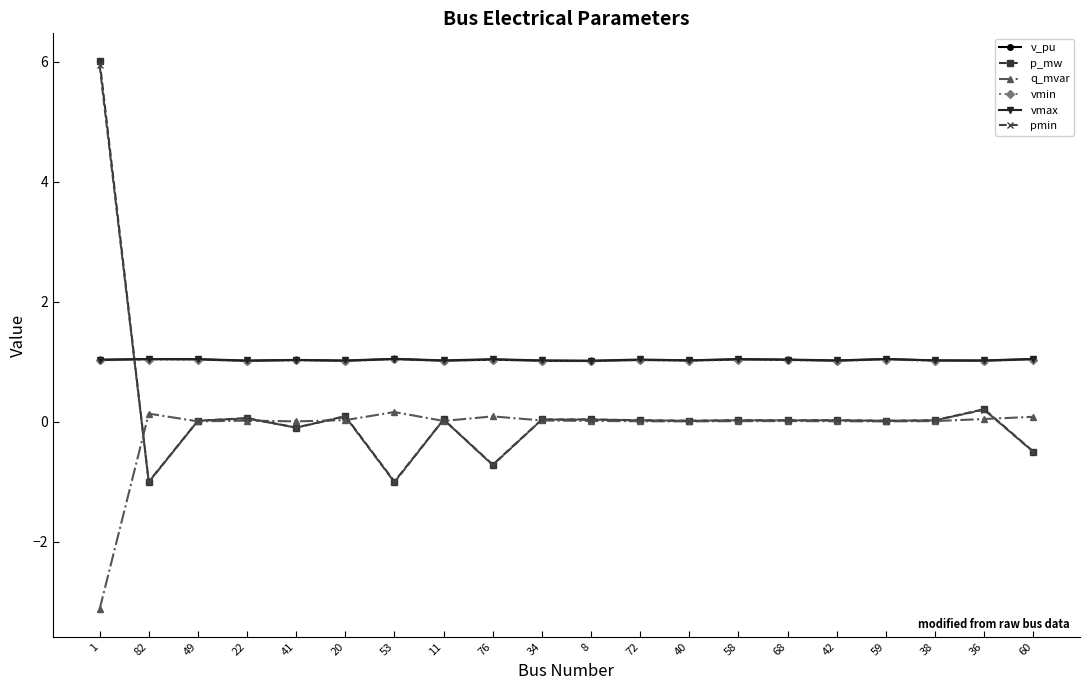

Is the value of vmax at 20 greater than the value of q_mvar at 38?

Yes